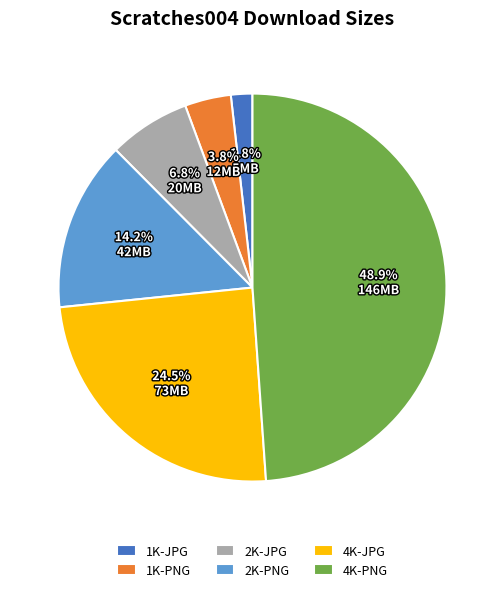

Which category has the biggest portion of the pie?

4K-PNG